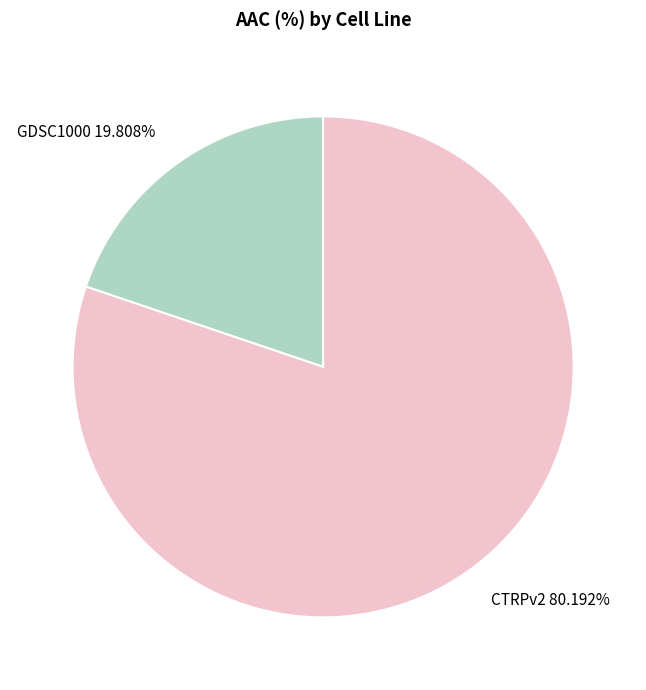

Combined, what portion of the pie is CTRPv2 and GDSC1000?

100.0%